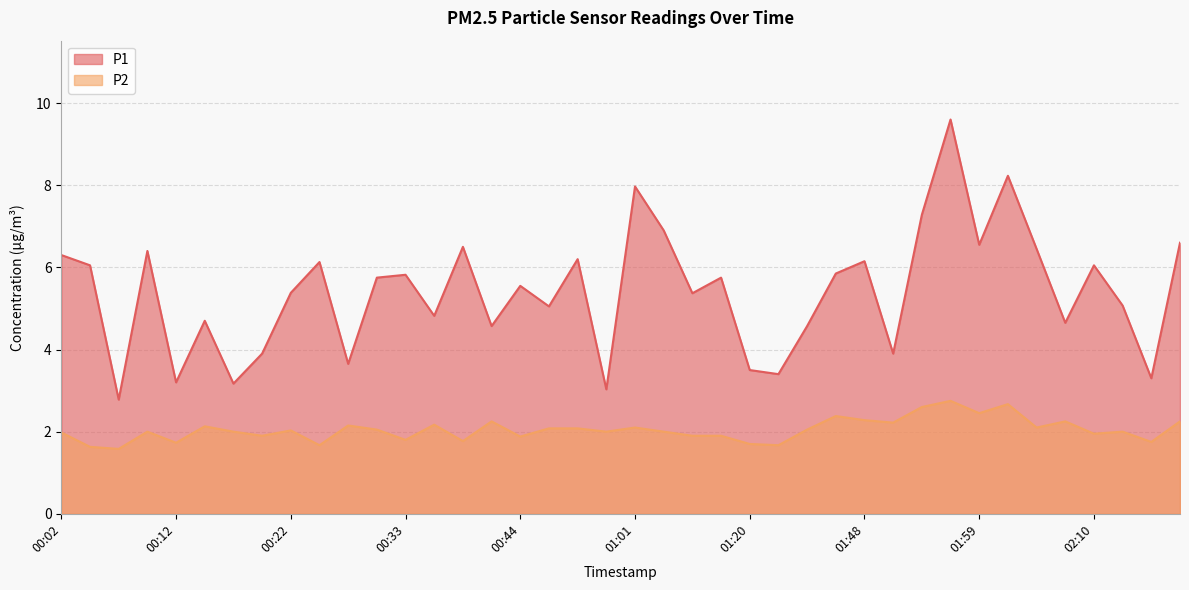

At which category does P1 reach its first local valley?

00:07